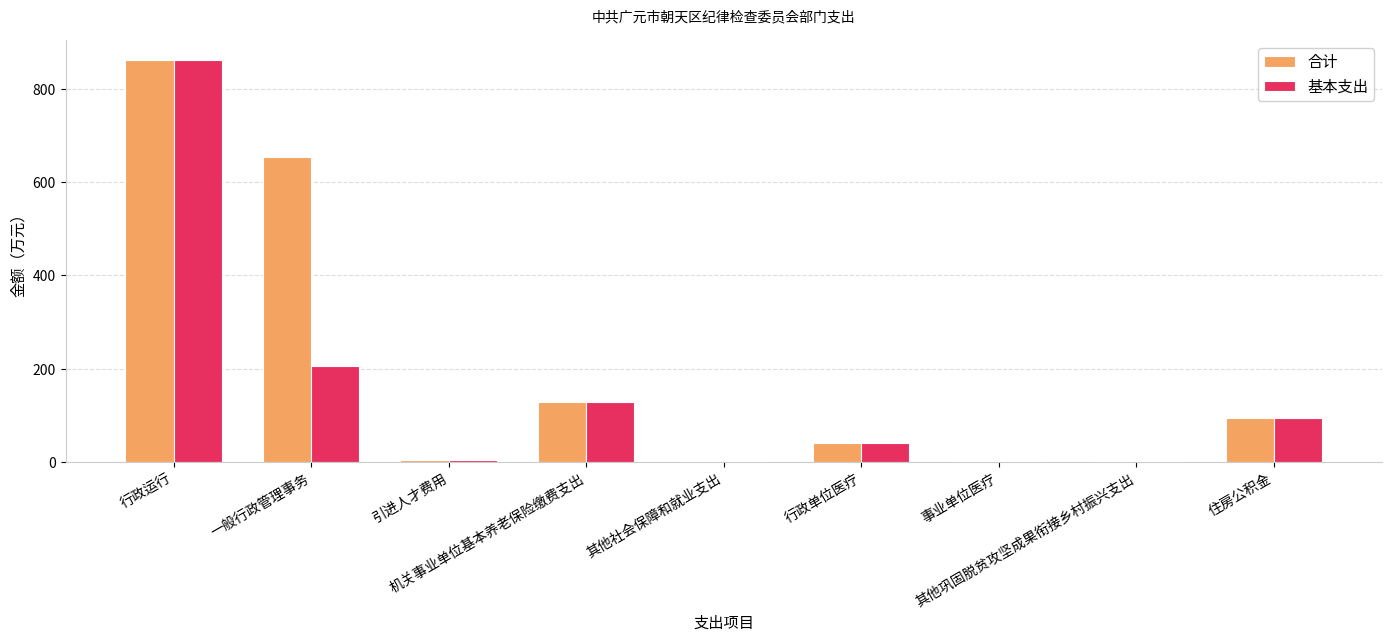

What is the sum of all 基本支出 values?

1335.4